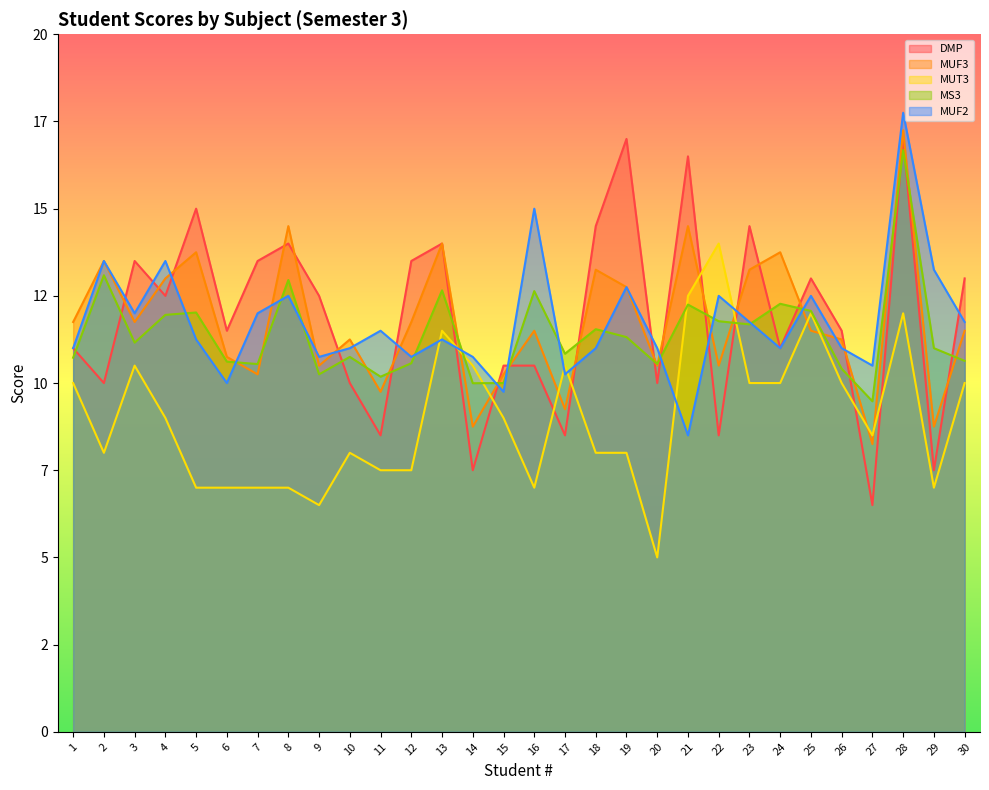

True or false: MUF3 and MUT3 cross at least once.

True